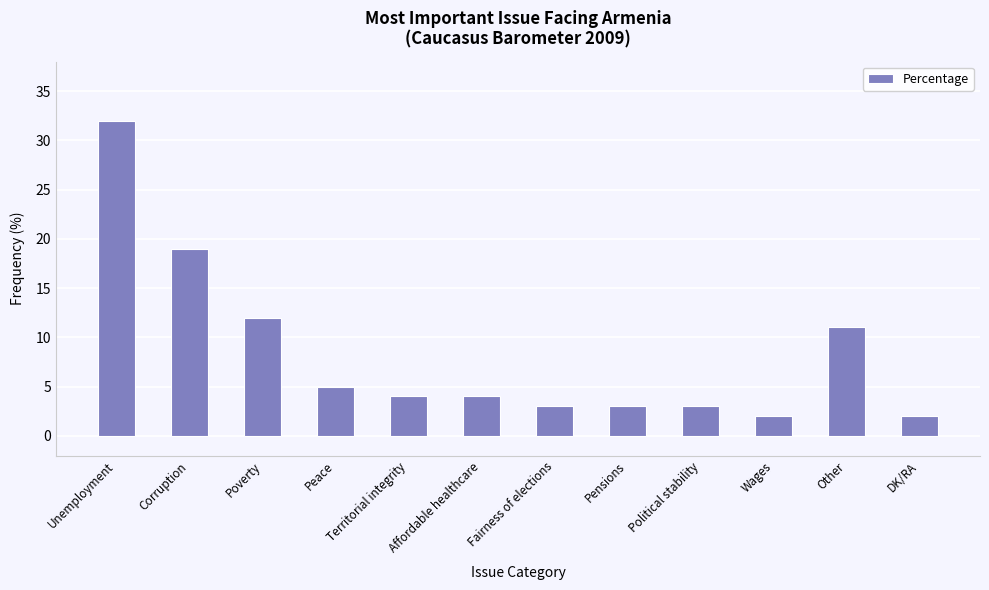

Is it true that the value at Affordable healthcare is 2?

False